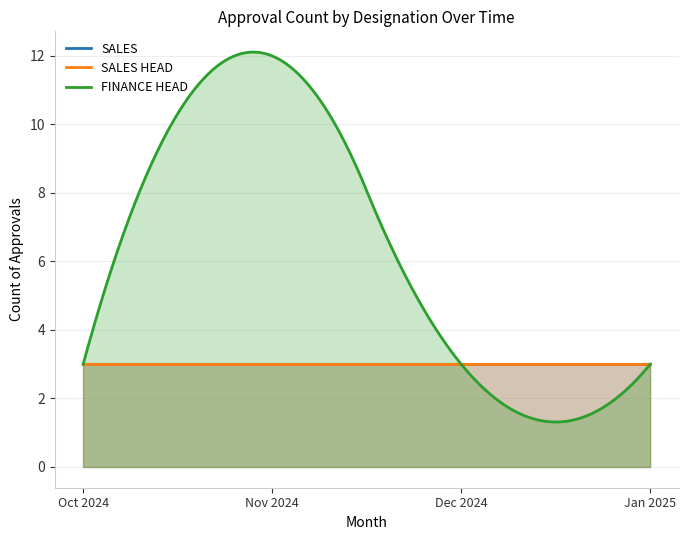

Does the chart display data point markers on the line(s)?

No